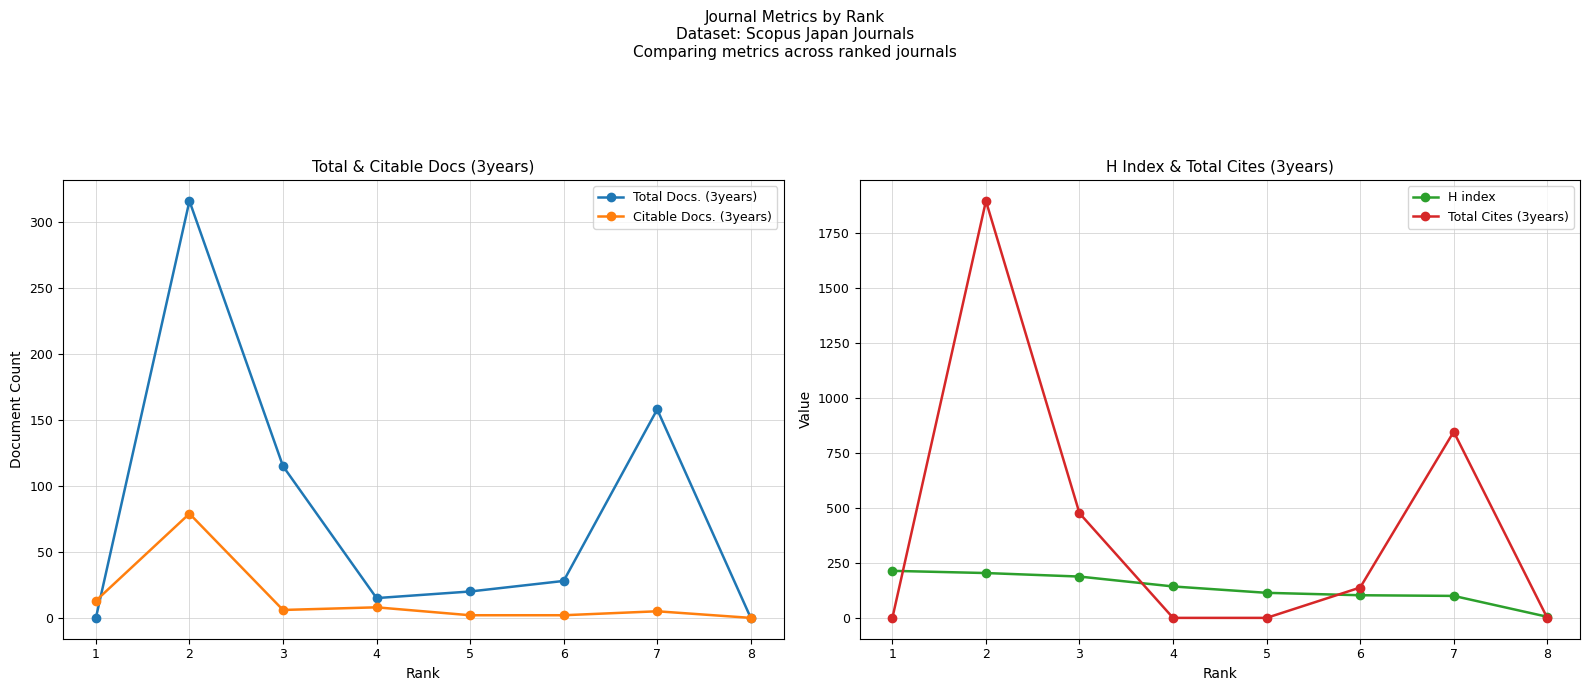

What is the minimum value for H index?

5